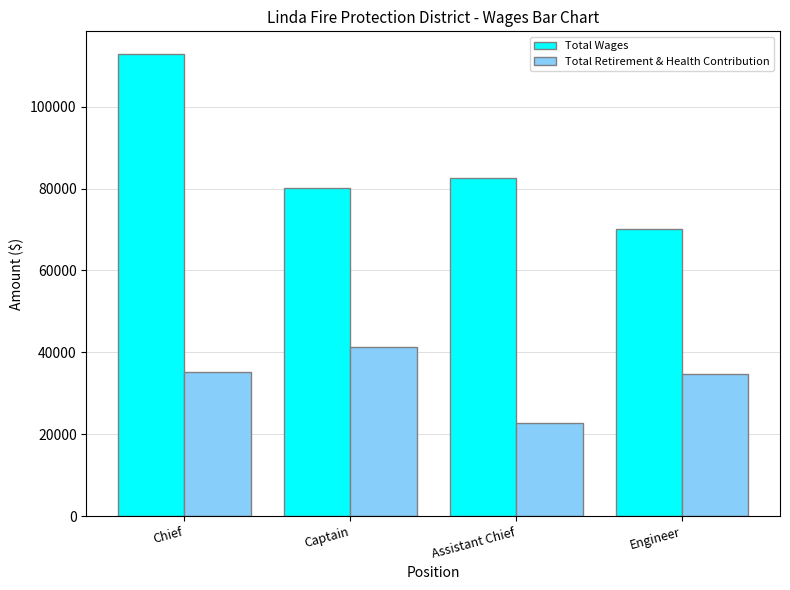

How many bars are there in each group?

2